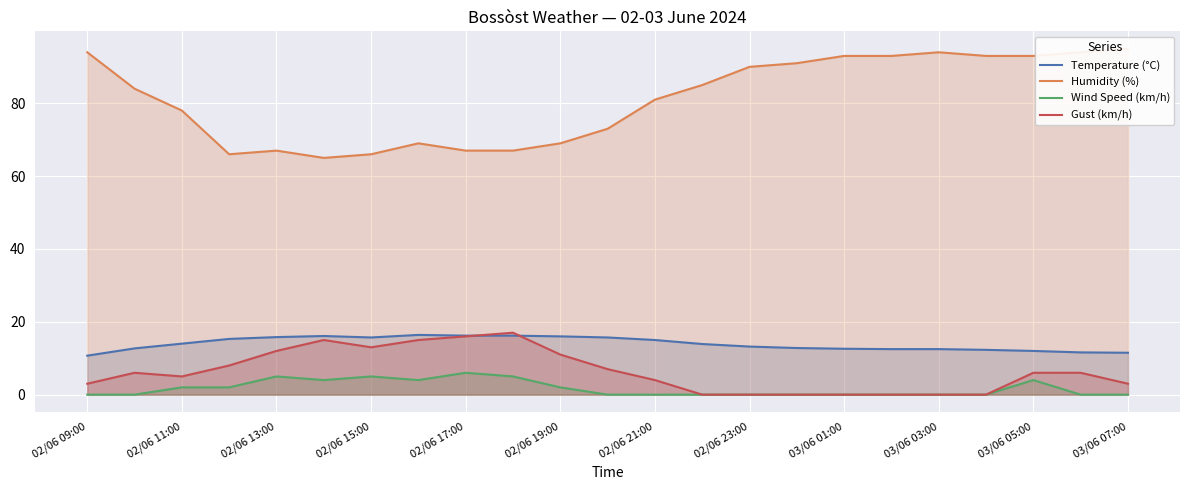

How many interior local valleys does the Gust (km/h) series have?

2